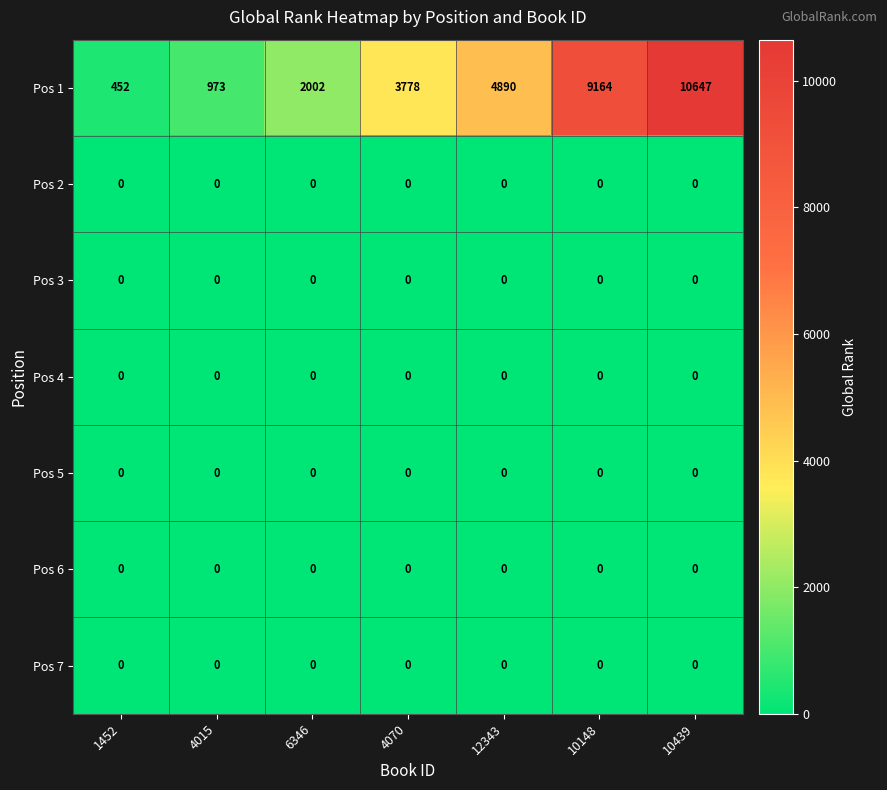

At which category is the sum across all series the highest?

10439